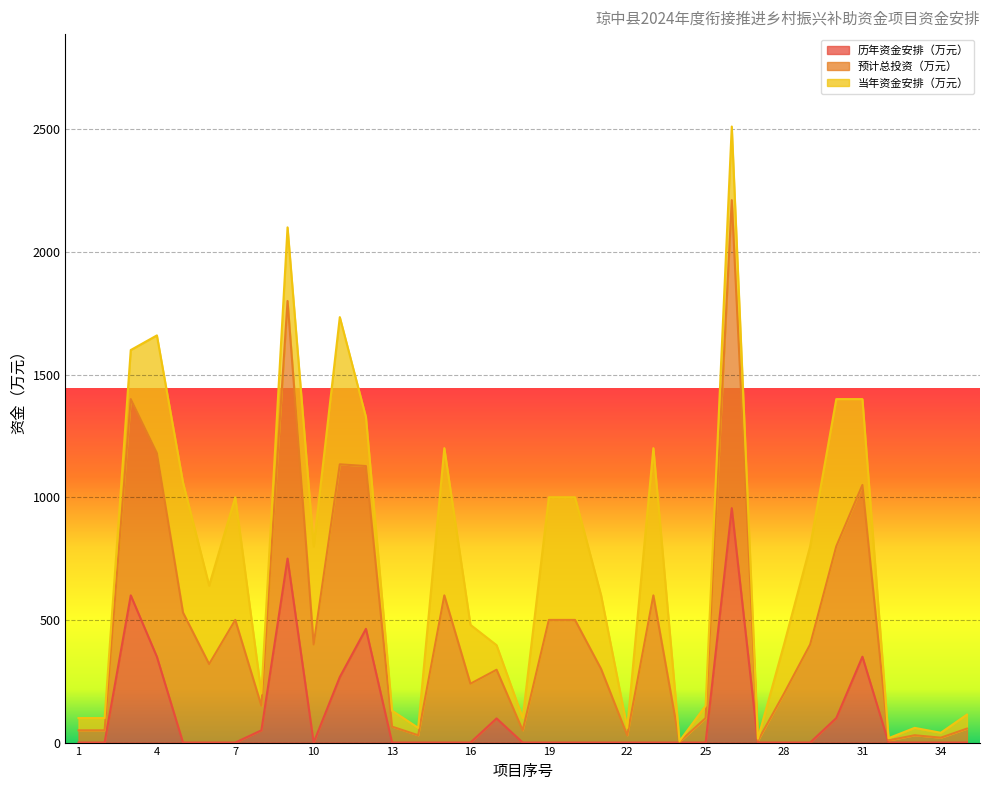

The value of 历年资金安排（万元） at 13 is 314.4. True or false?

False